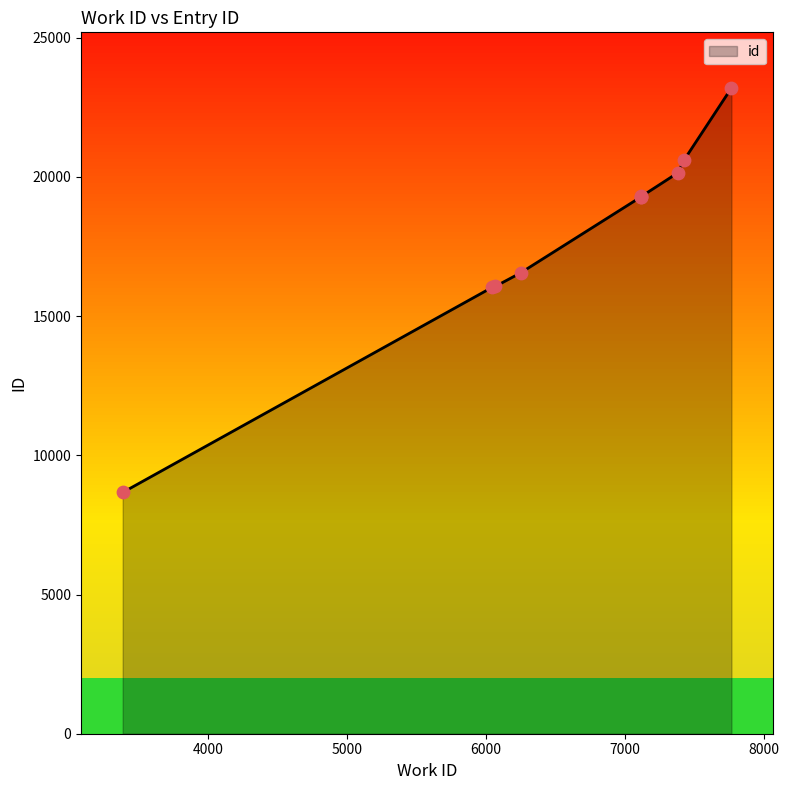

Approximately how many times larger is the value at 7382 compared to 7769?

0.9